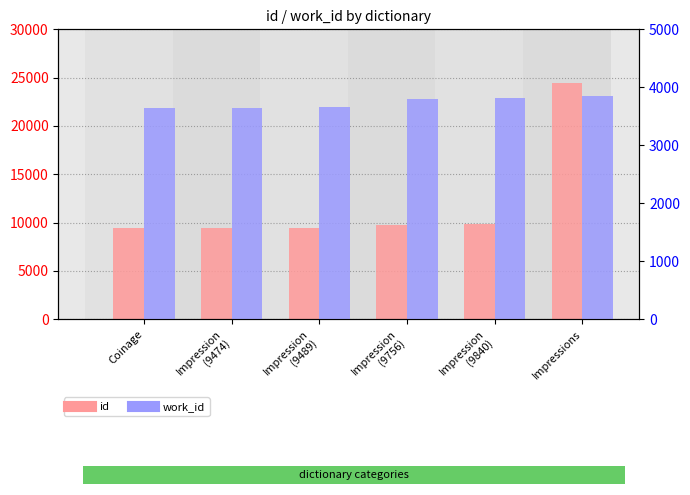

At which label is work_id closest to 3750?

Impression
(9756)